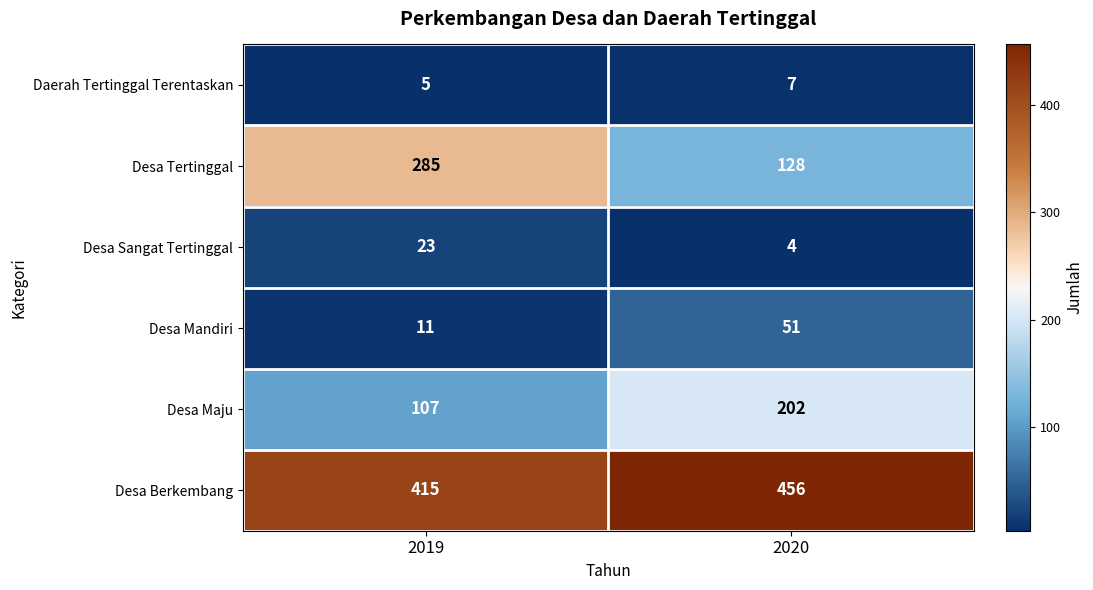

Rank the series at 2020 from lowest to highest value.

Desa Sangat Tertinggal, Daerah Tertinggal Terentaskan, Desa Mandiri, Desa Tertinggal, Desa Maju, Desa Berkembang